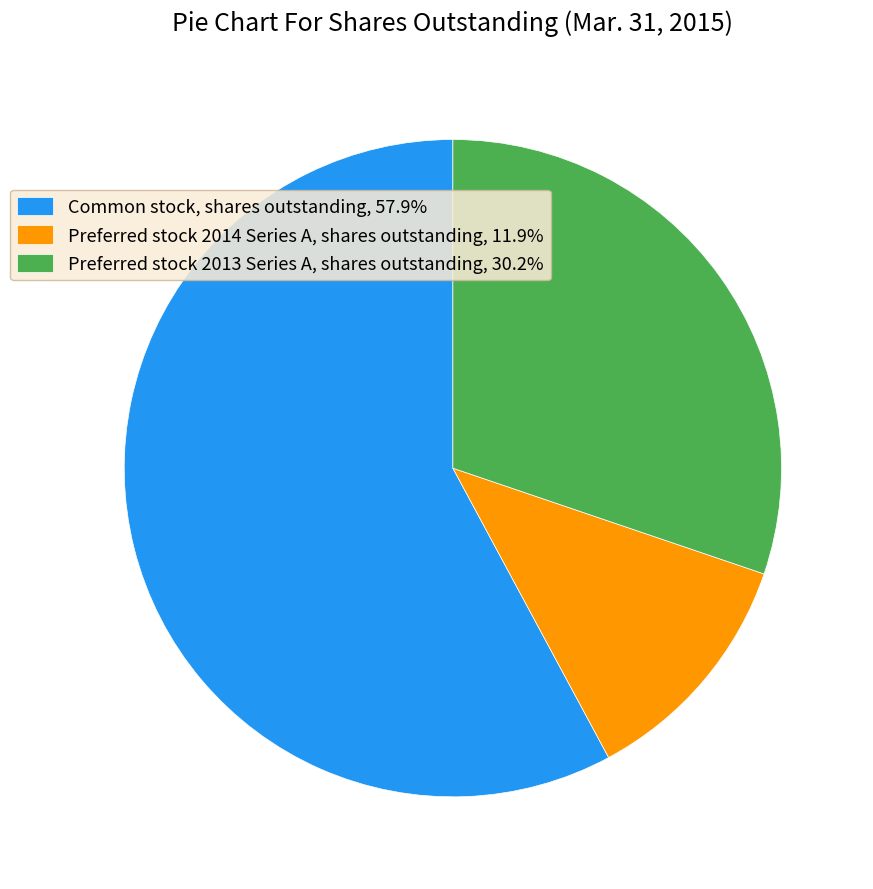

Is there any slice that represents more than half of the pie?

Yes